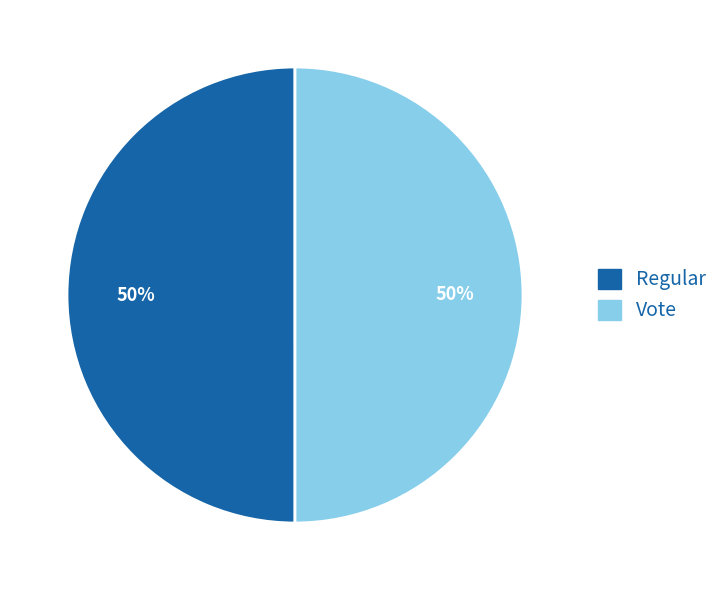

What percentage is the Vote slice, to the nearest percent?

50%